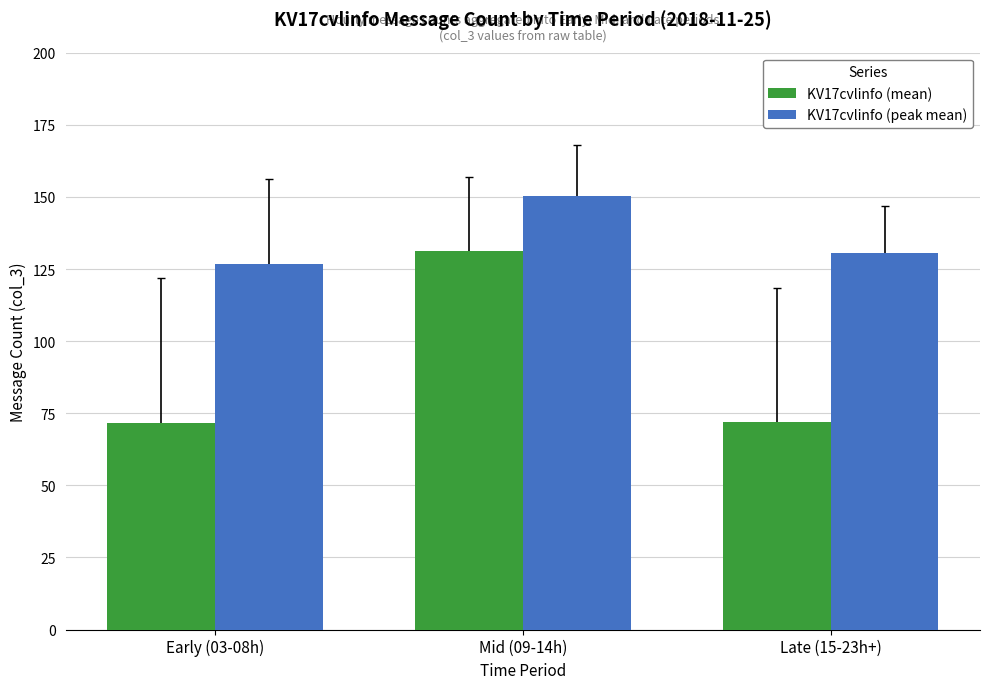

What is the difference between the maximum and second lowest values in the KV17cvlinfo (peak mean) series?

19.7